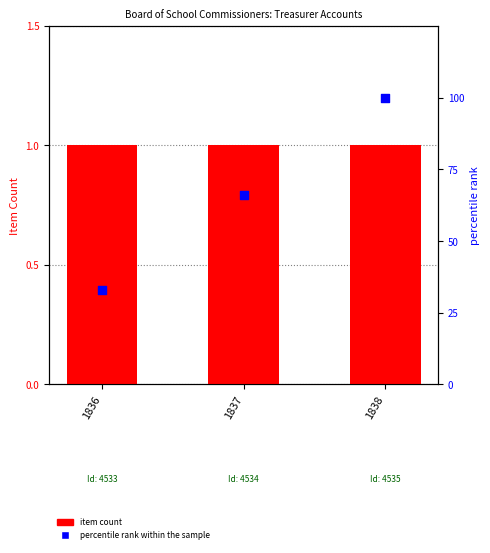

What are all the series names shown in the legend?

item count, percentile rank within the sample